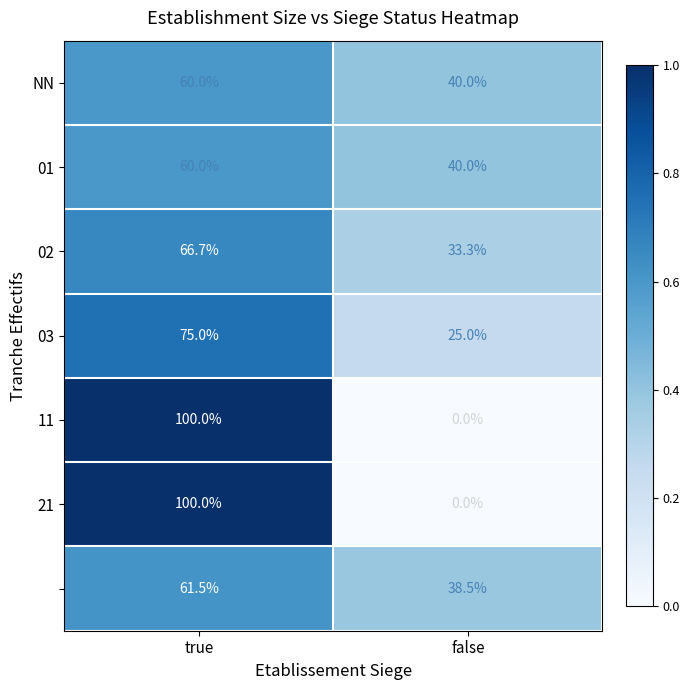

Which category has the lowest value across all series?

false